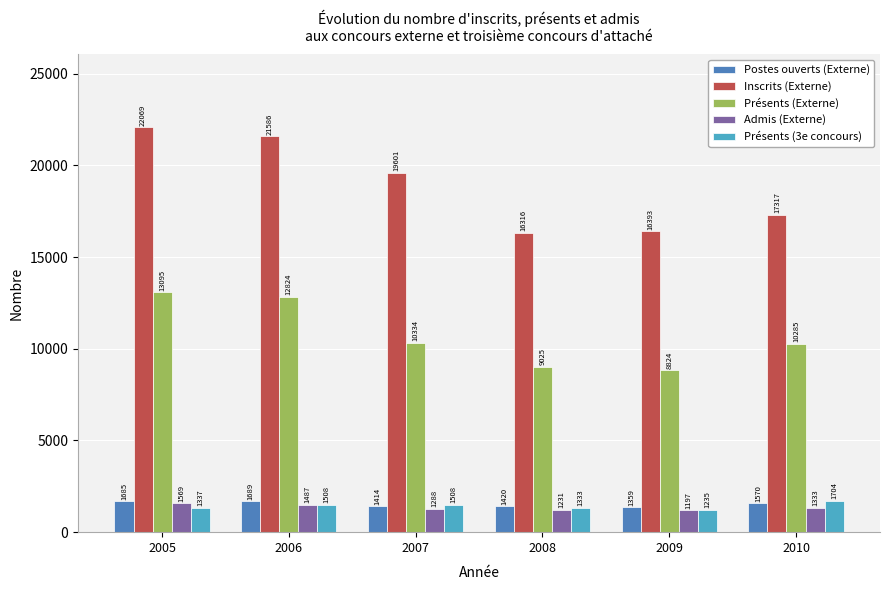

What is the value of the Postes ouverts (Externe) bar at the 2nd from the left?

1689